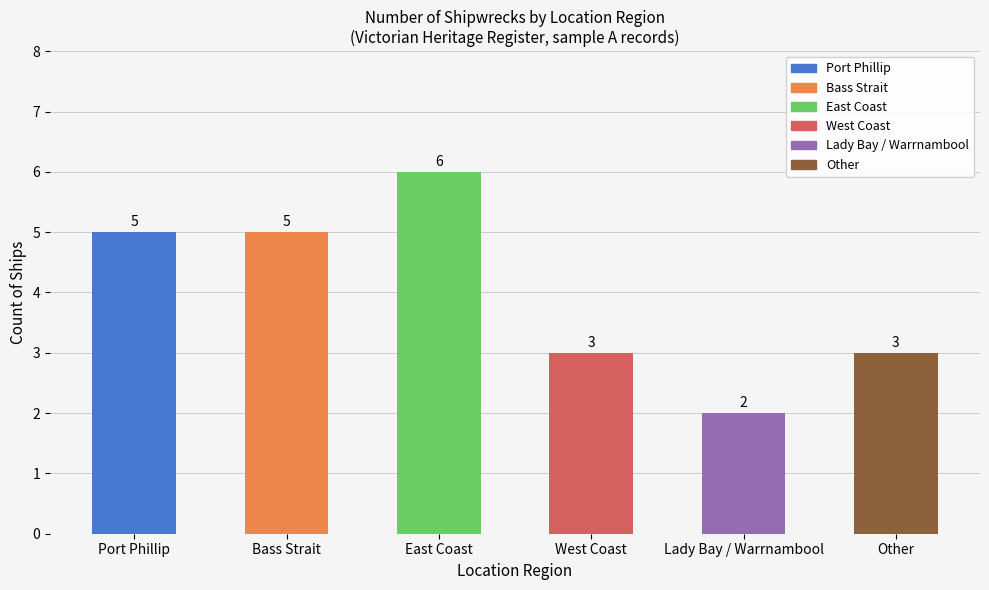

What position from the right is Port Phillip?

6